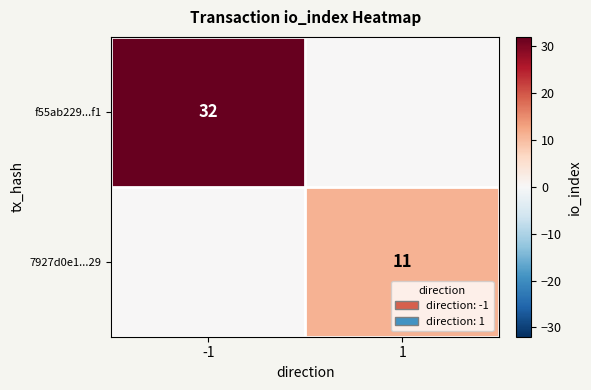

Is it true that f55ab229...f1 equals 55 at -1?

False